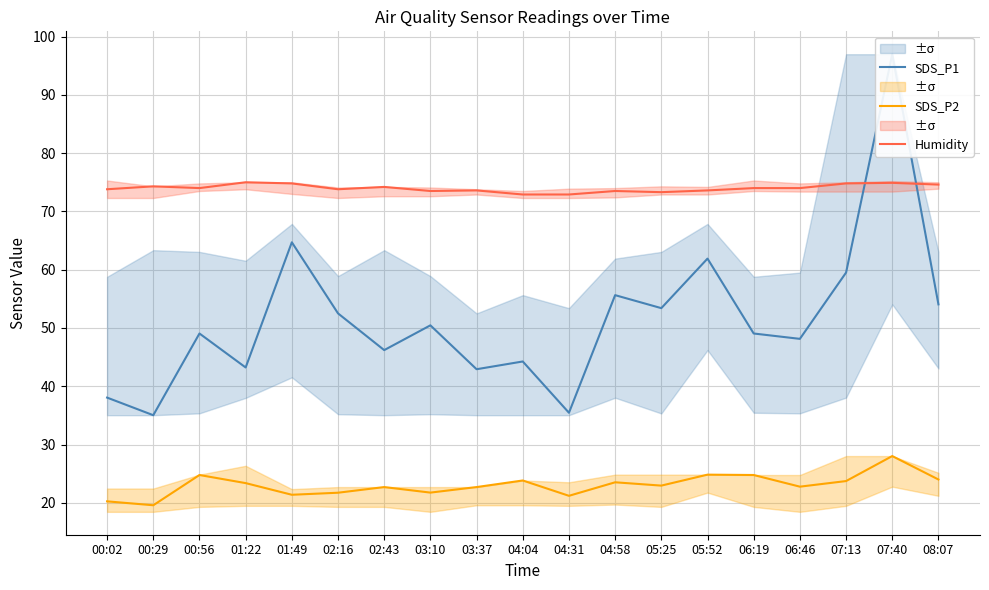

In SDS_P1, how many points are higher than both neighbors (excluding endpoints)?

7